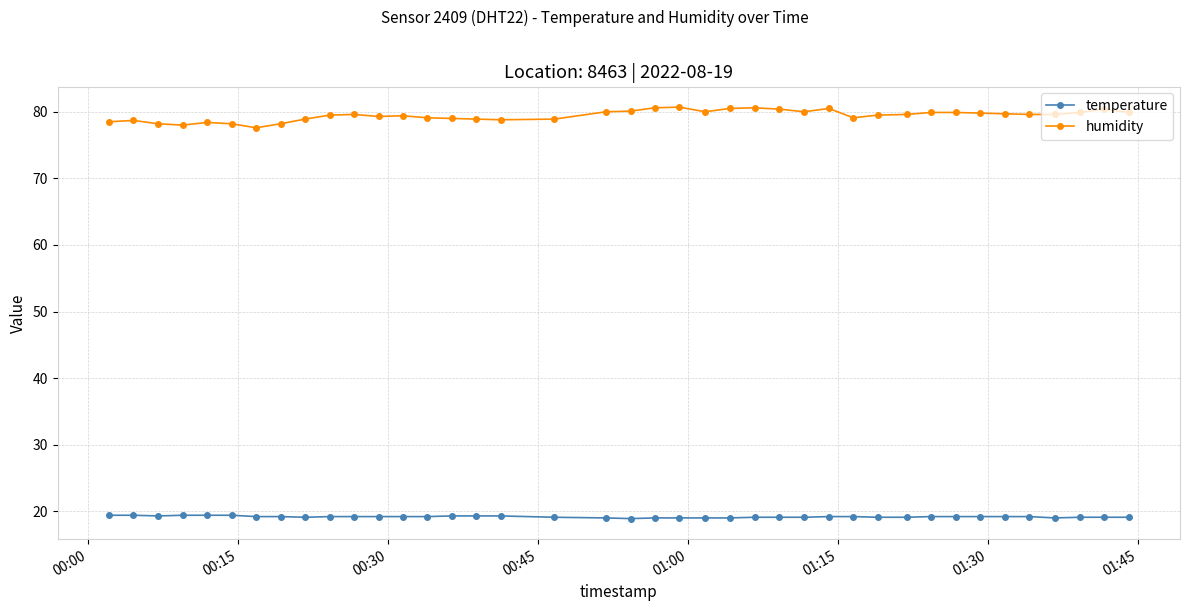

True or false: humidity has more than 2 interior local peaks.

True